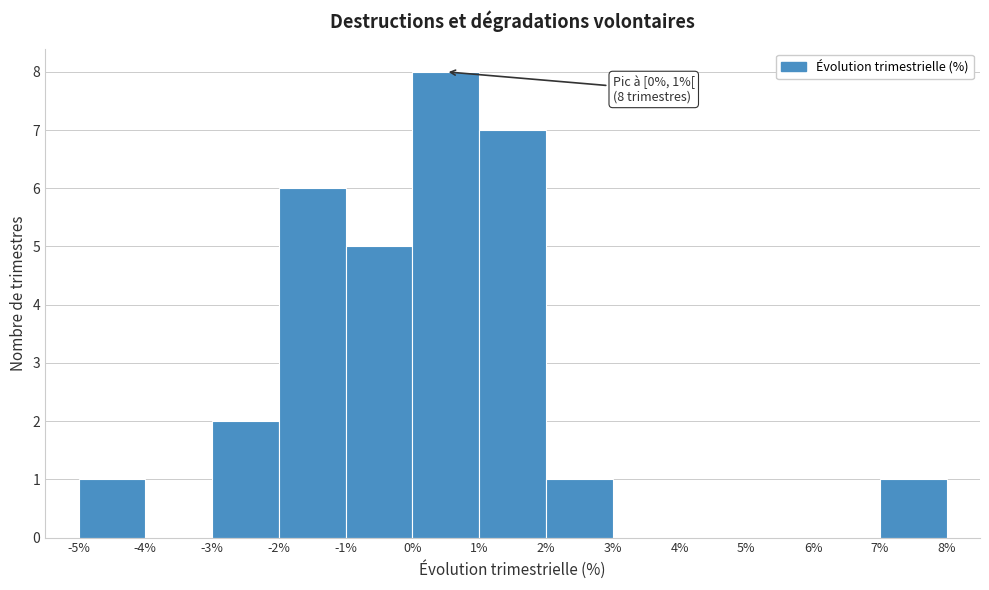

Over which range of the x-axis is the bar tallest?

0% to 1%